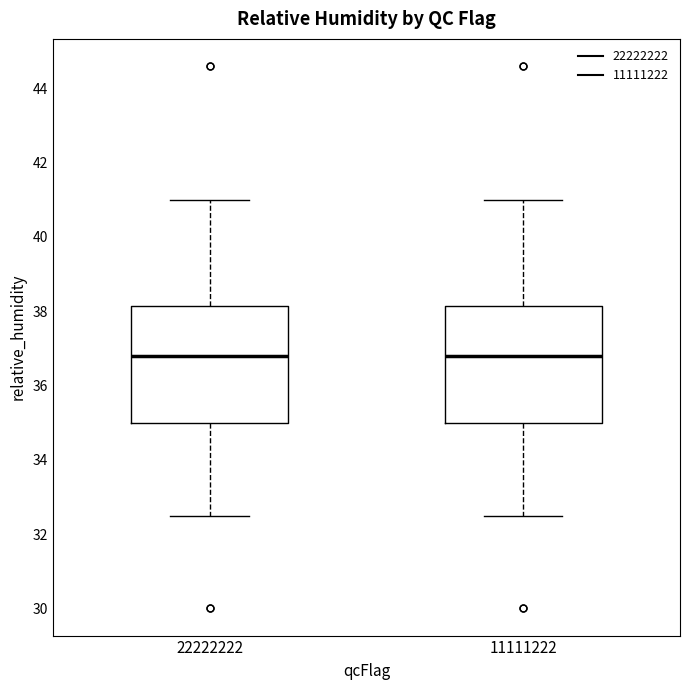

Reading left to right, read every box against the y-axis: the position of its median line, the range the box covers, and the ends of its whiskers. The values are not printed on the chart, so give them approximately, as read against the axis.

22222222: median 36.8, box 35.0 to 38.2, whiskers 32.6 to 41.0
11111222: median 36.8, box 35.0 to 38.2, whiskers 32.6 to 41.0